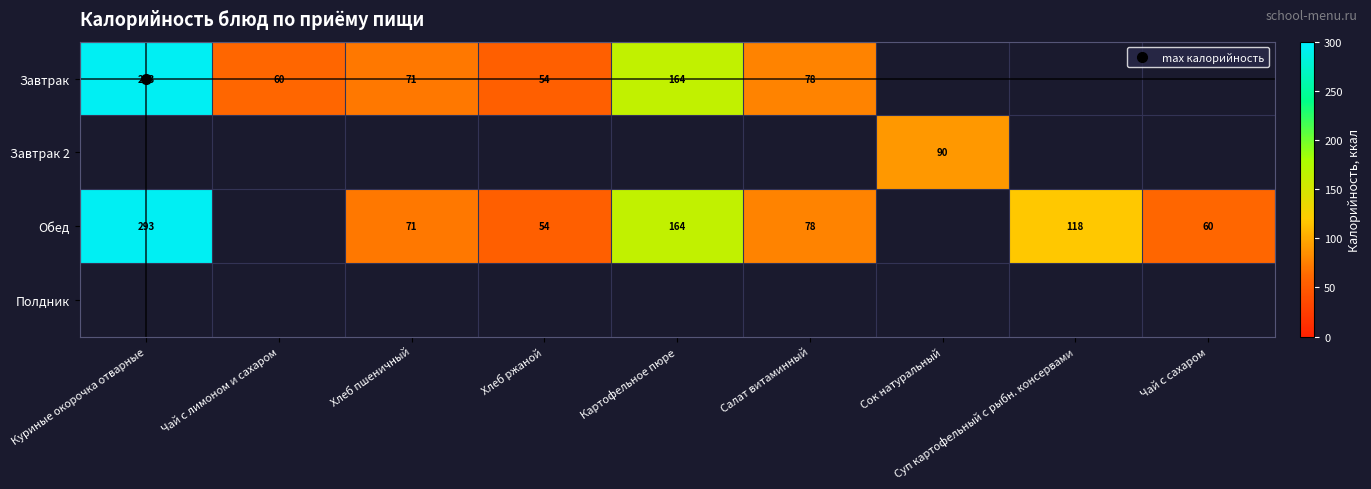

At Чай с лимоном и сахаром, list the series in order from largest to smallest.

Завтрак, Завтрак 2, Обед, Полдник